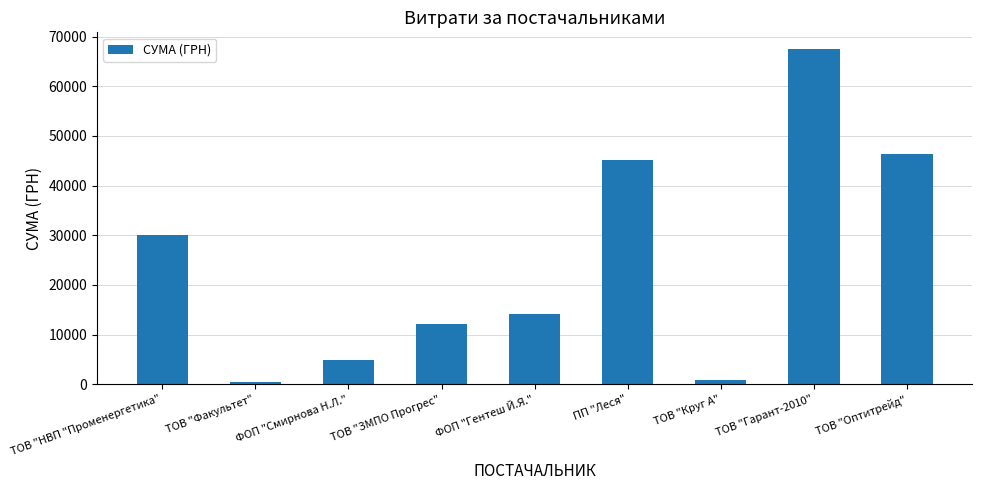

What is the difference between the second highest and second lowest values?

45401.5